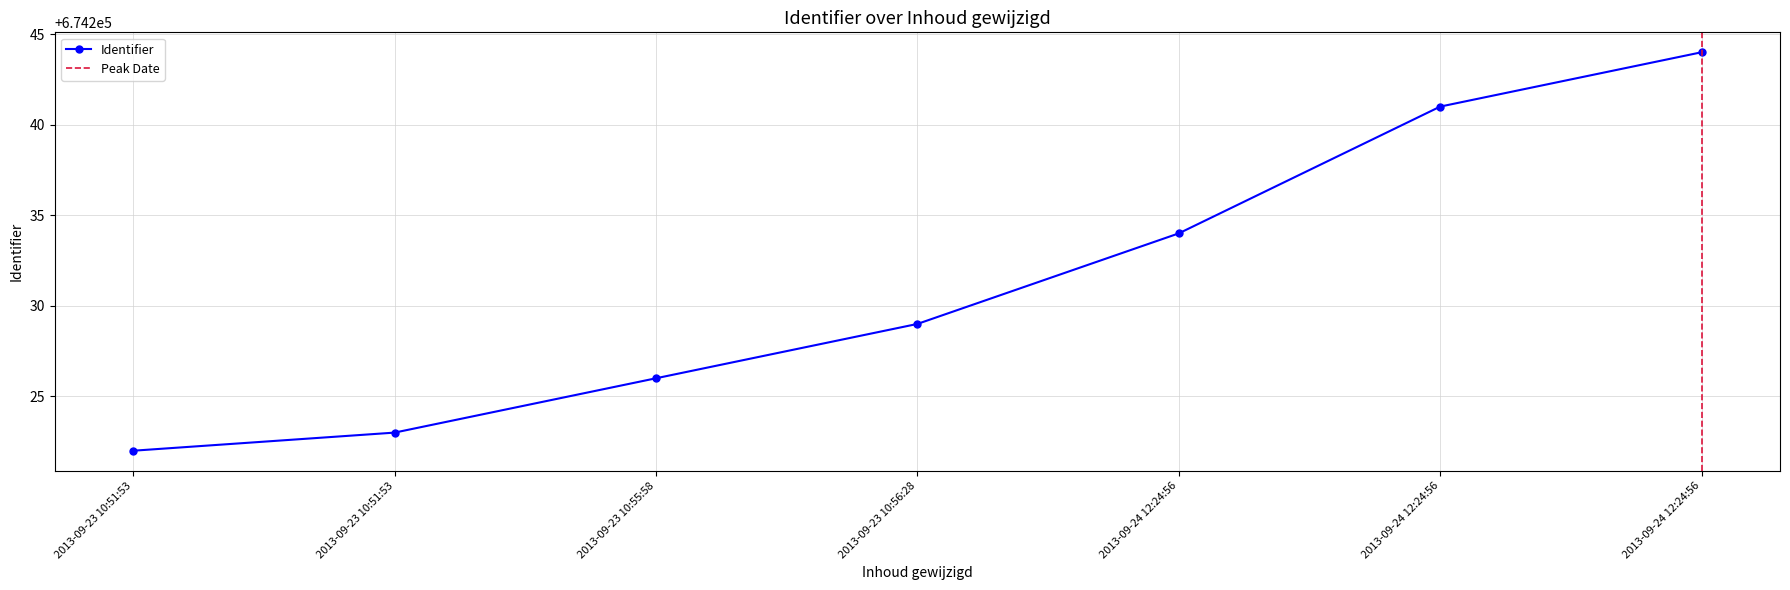

How many lines are shown in the chart?

1